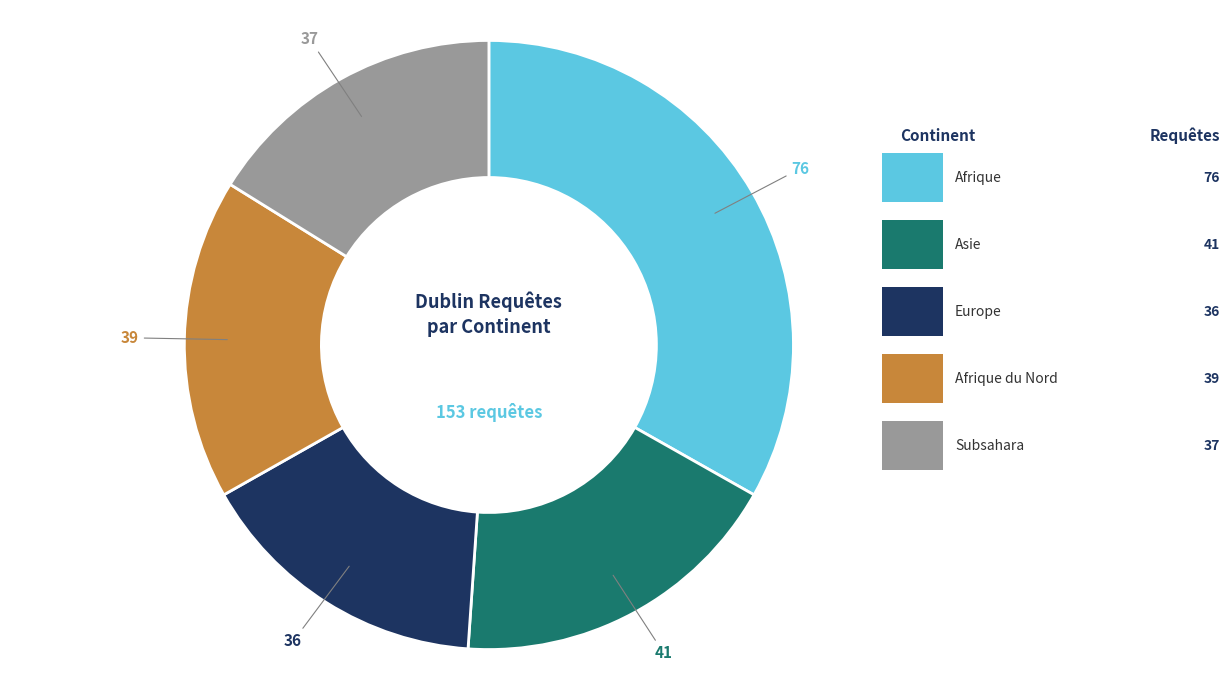

To the nearest percent, what portion does Asie represent?

18%